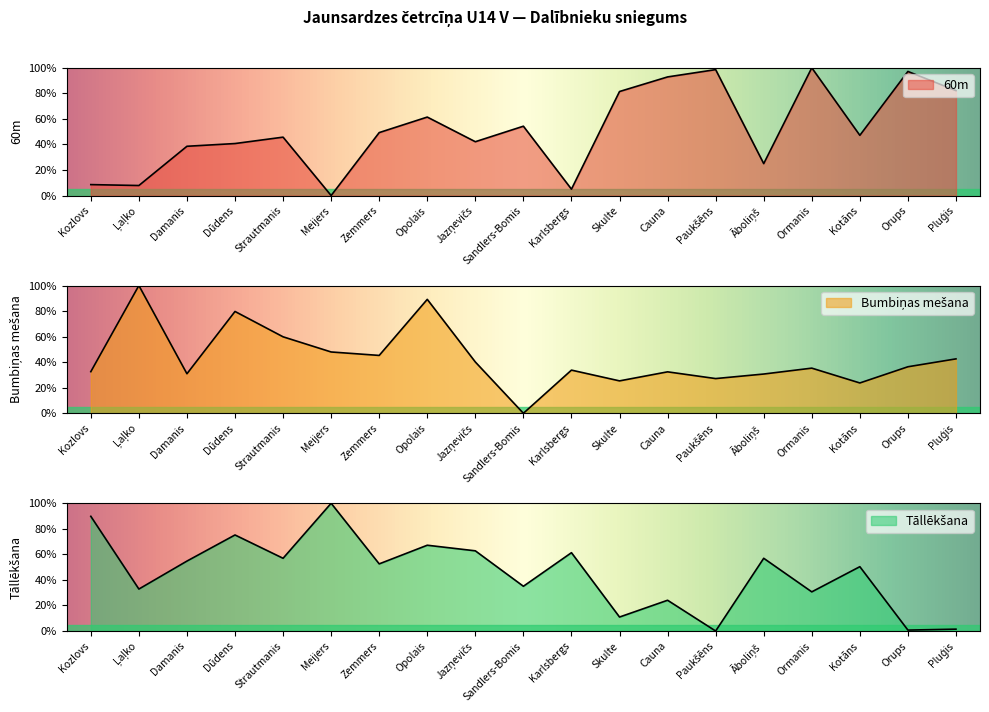

How many series are shown in this chart?

3